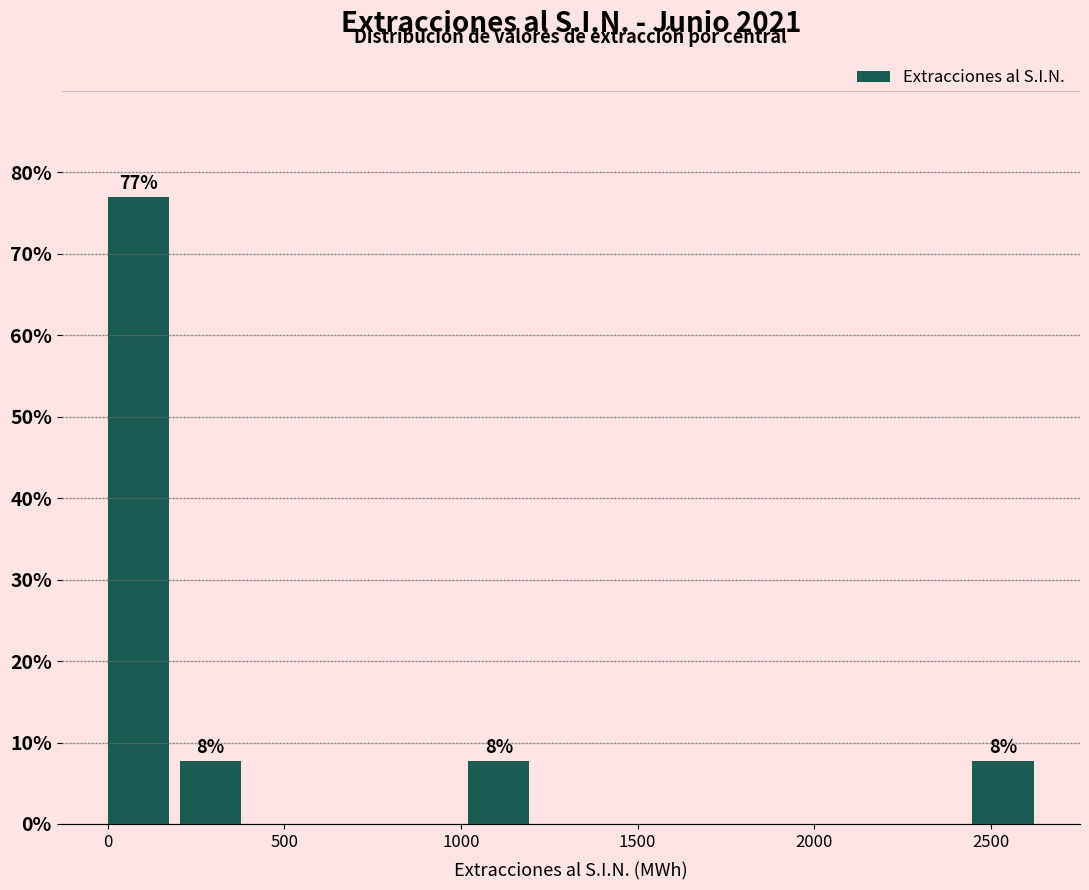

Which range on the x-axis has the tallest bar?

0 to 200